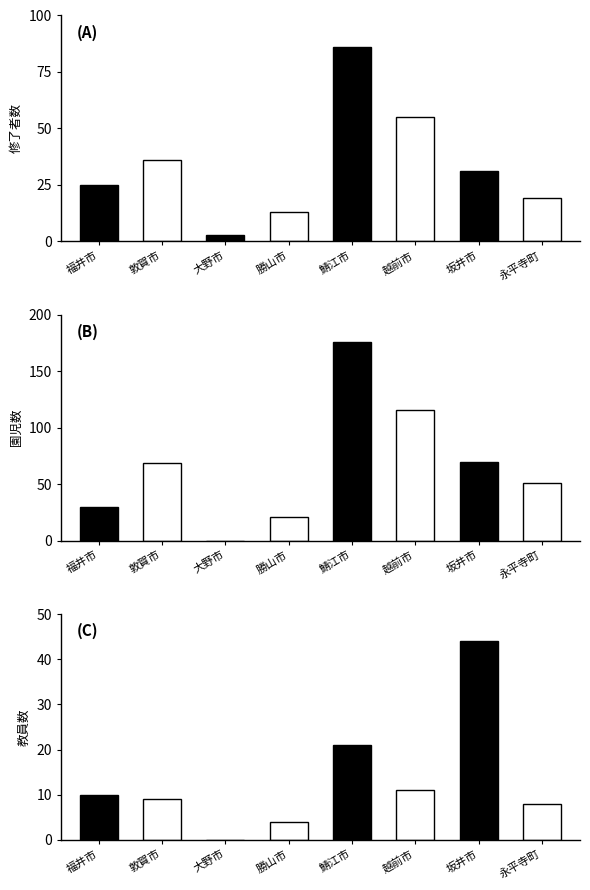

List the series in order of their overall mean, lowest first.

教員数(計), 修了者数(計), 園児数(計)